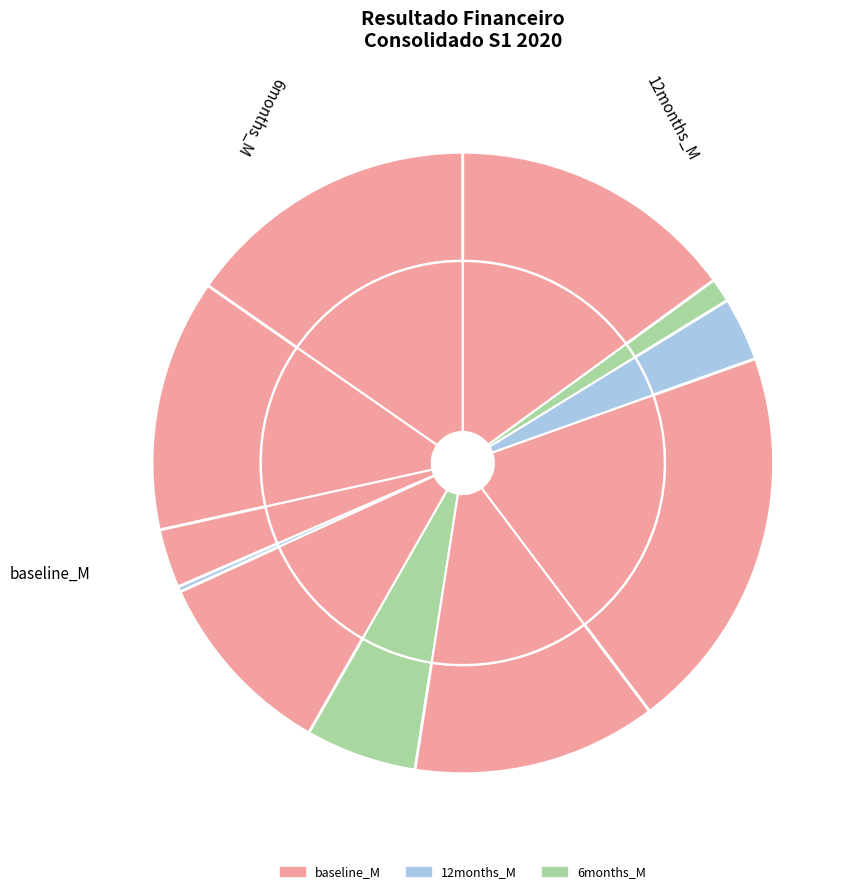

To the nearest percent, what is the combined percentage of 2.1.1. Captação moeda nacional and 1.2. Títulos e valores mobiliários?

13%